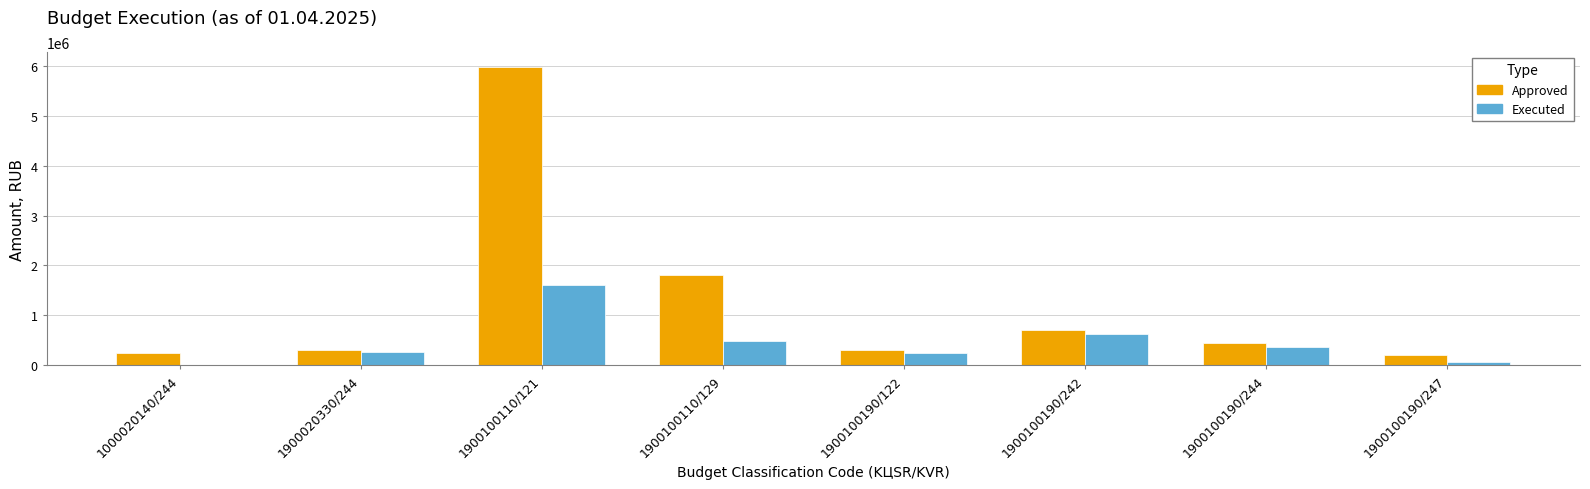

Between 1900100110/121 and 1900100190/242, which series saw the biggest shift?

Approved